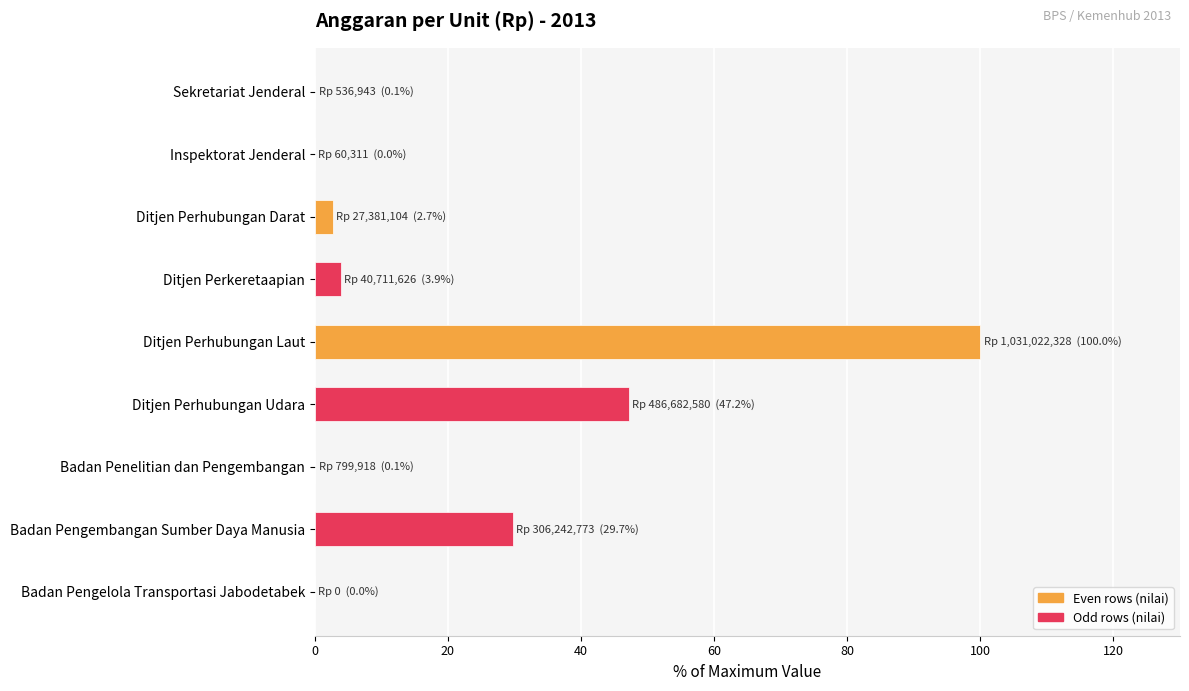

How many categories are shown in the chart?

9